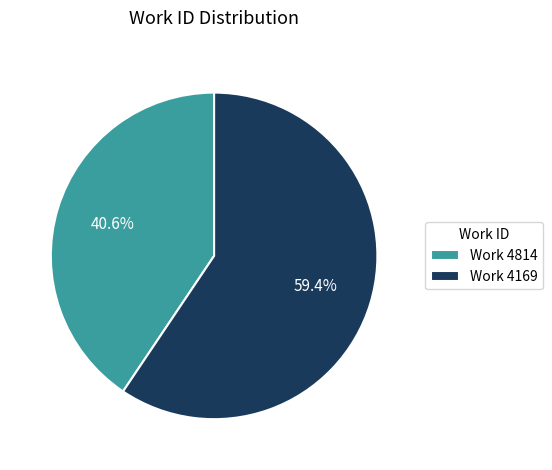

Is there any slice that represents more than half of the pie?

Yes